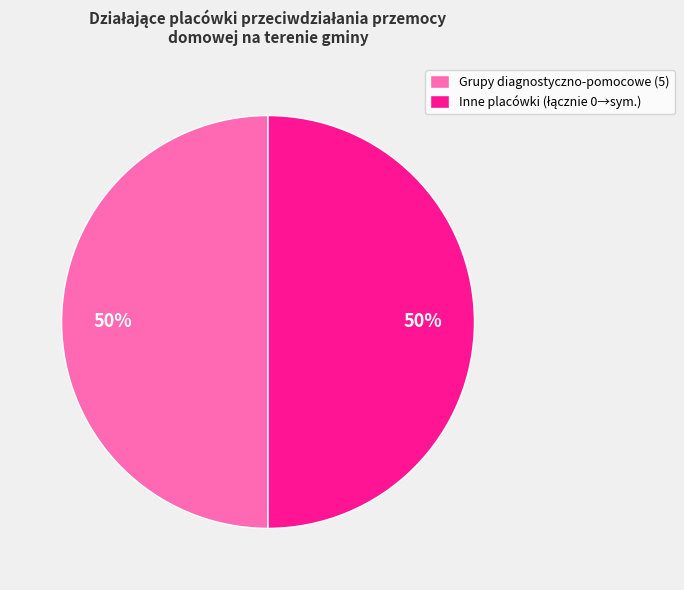

Is it true that Grupy diagnostyczno-pomocowe (5) is 50% of the pie?

True